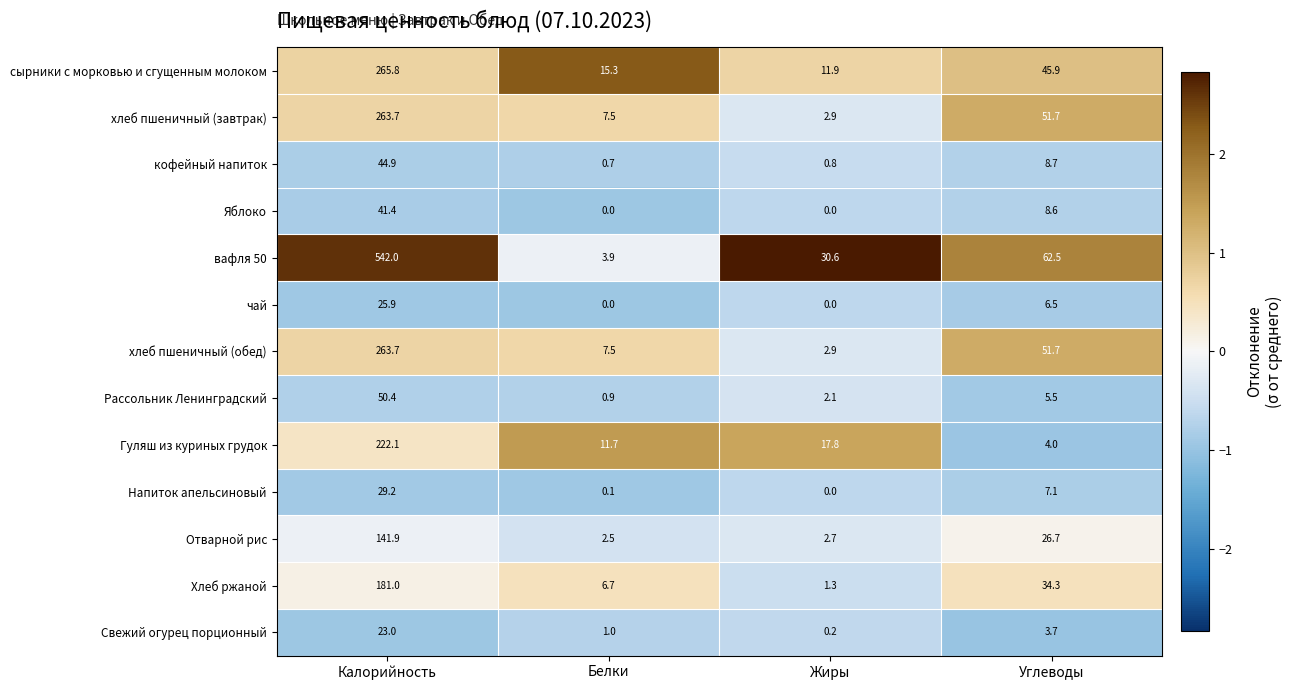

The value of Отварной рис at Жиры is 3.6. True or false?

False